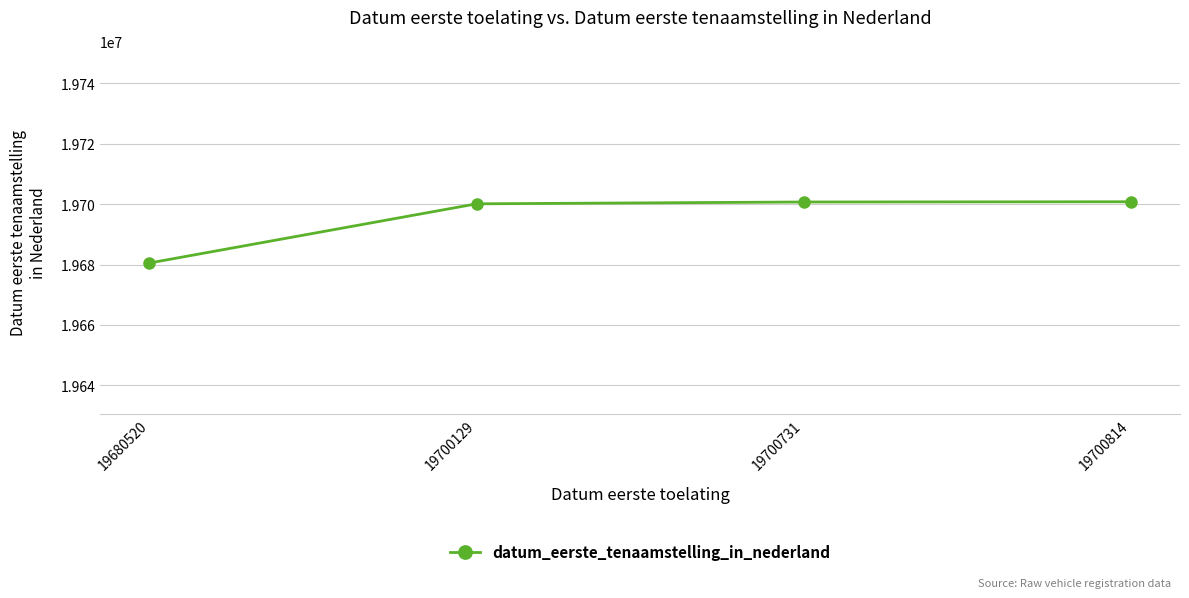

What is the sum of the values at 19700129 and 19700731?

39400860